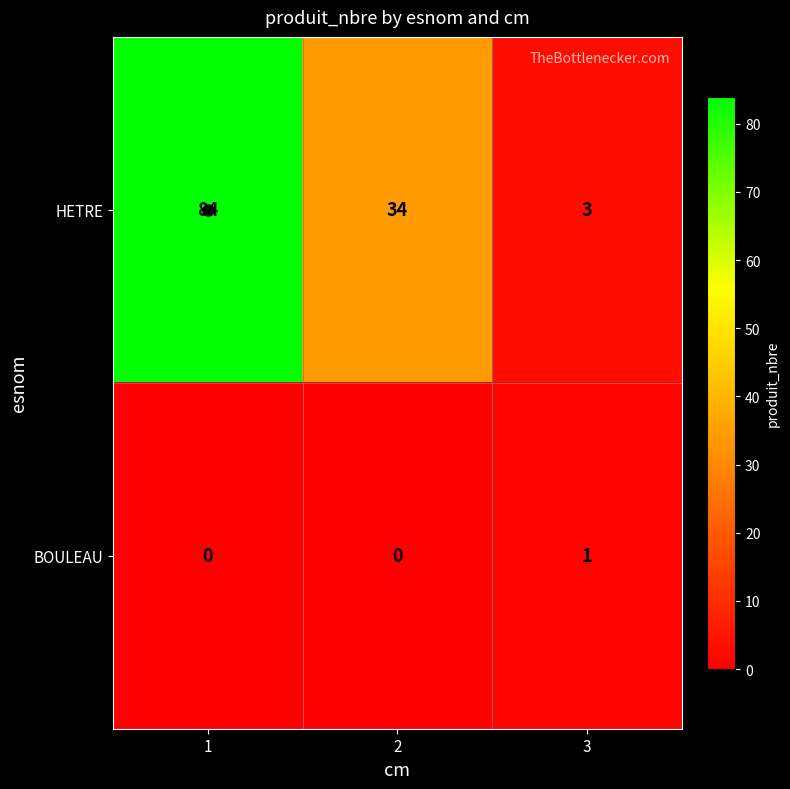

Between 1 and 2, which series saw the biggest shift?

HETRE